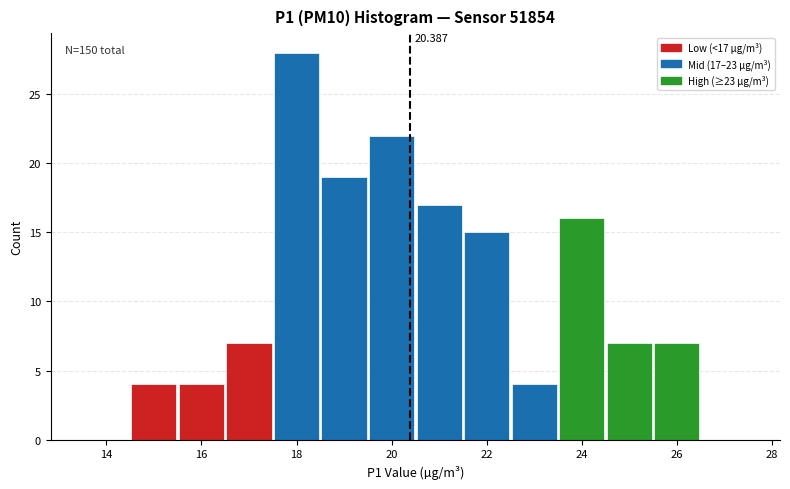

Which range on the x-axis has the tallest bar?

17.5 to 18.5